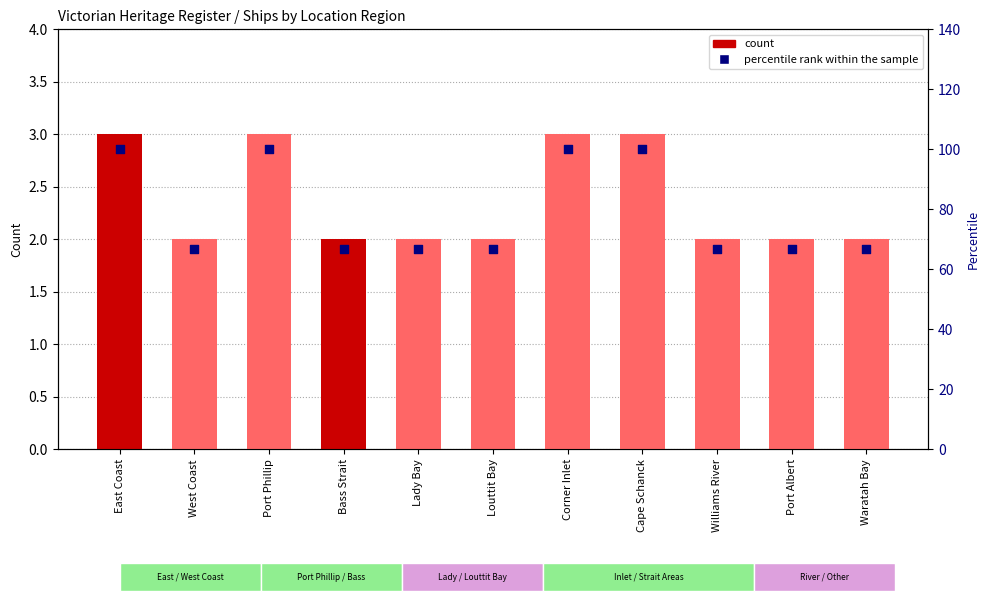

Which series has the largest total across all categories?

percentile rank within the sample